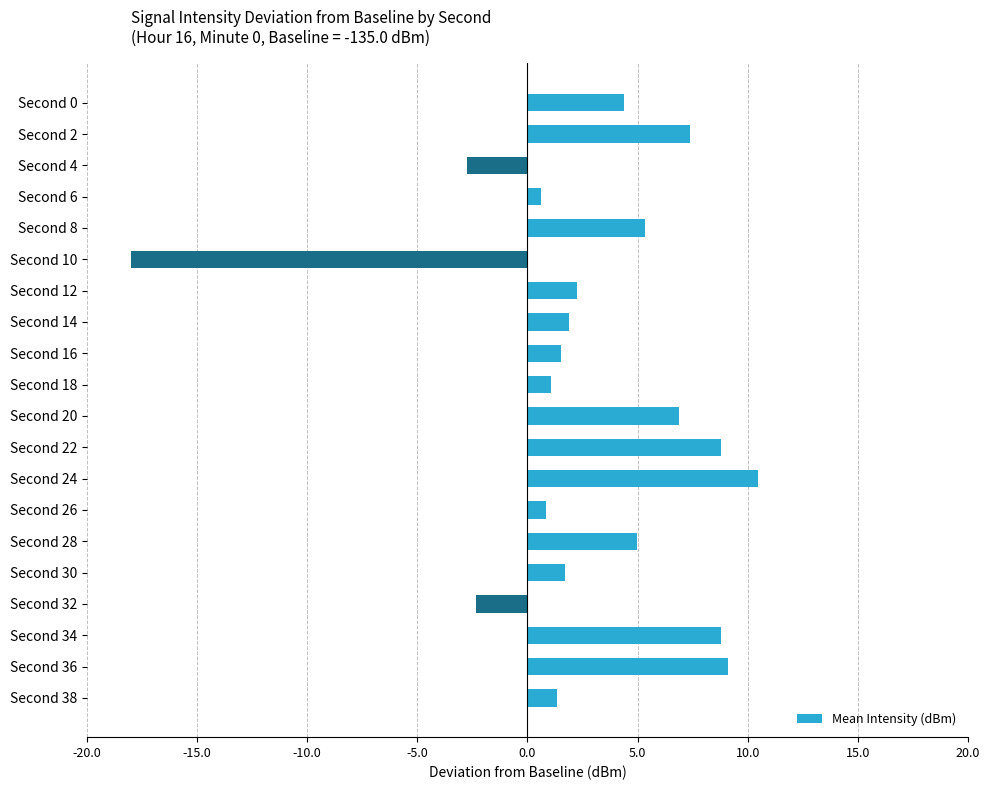

At which label is the value closest to -3?

Second 4